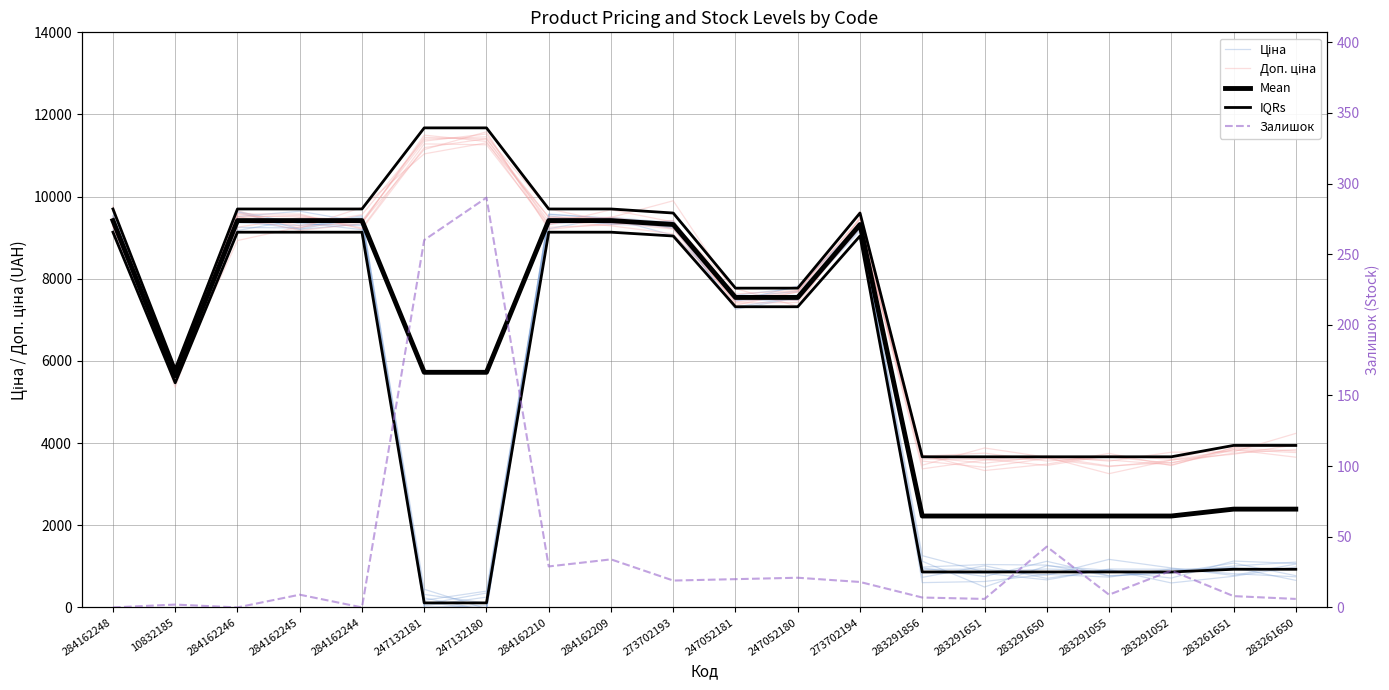

What is the difference between the maximum and minimum values in the Залишок series?

290.0